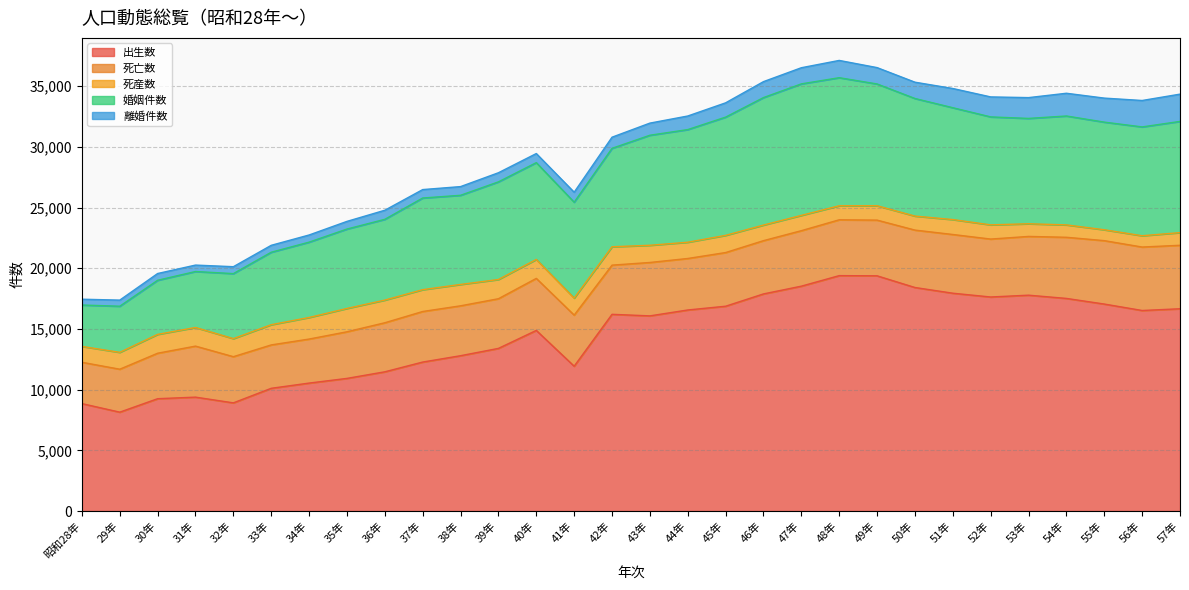

What is the difference between the maximum and minimum values in the 離婚件数 series?

1767